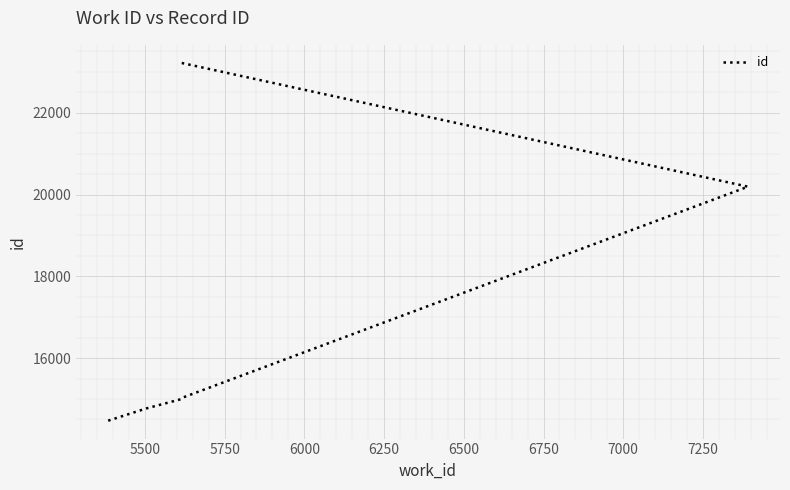

What is the value of the 5th point from the left?

20192